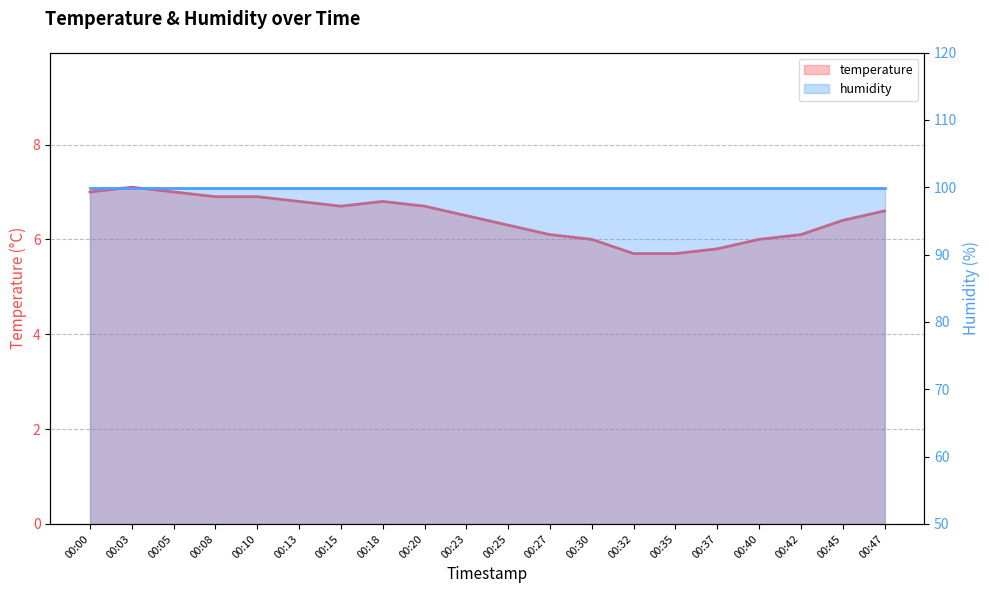

Rank the categories by value from lowest to highest.

00:32, 00:35, 00:37, 00:30, 00:40, 00:27, 00:42, 00:25, 00:45, 00:23, 00:47, 00:15, 00:20, 00:13, 00:18, 00:08, 00:10, 00:00, 00:05, 00:03